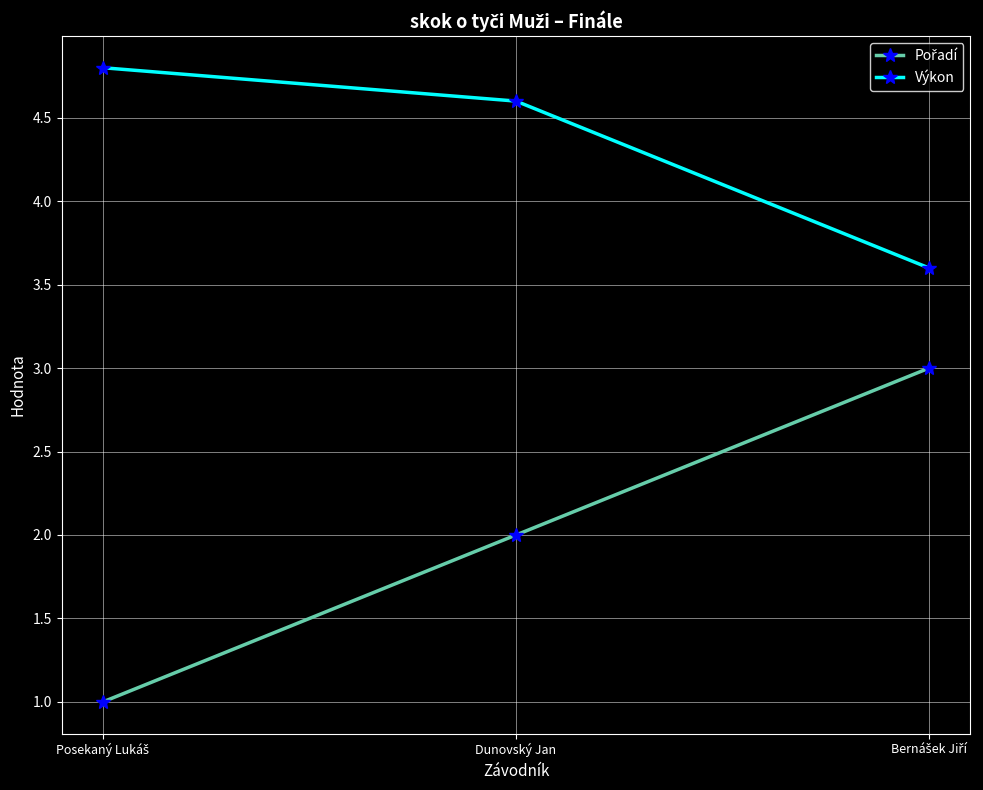

The value of Výkon at Dunovský Jan is 4.6. True or false?

True